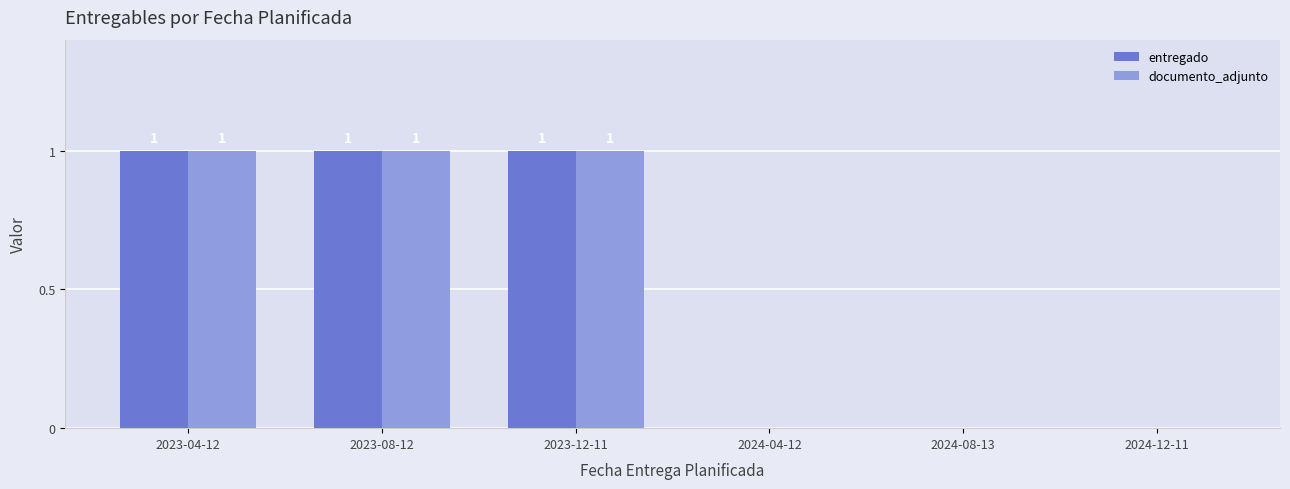

Count the number of categories in the chart.

6